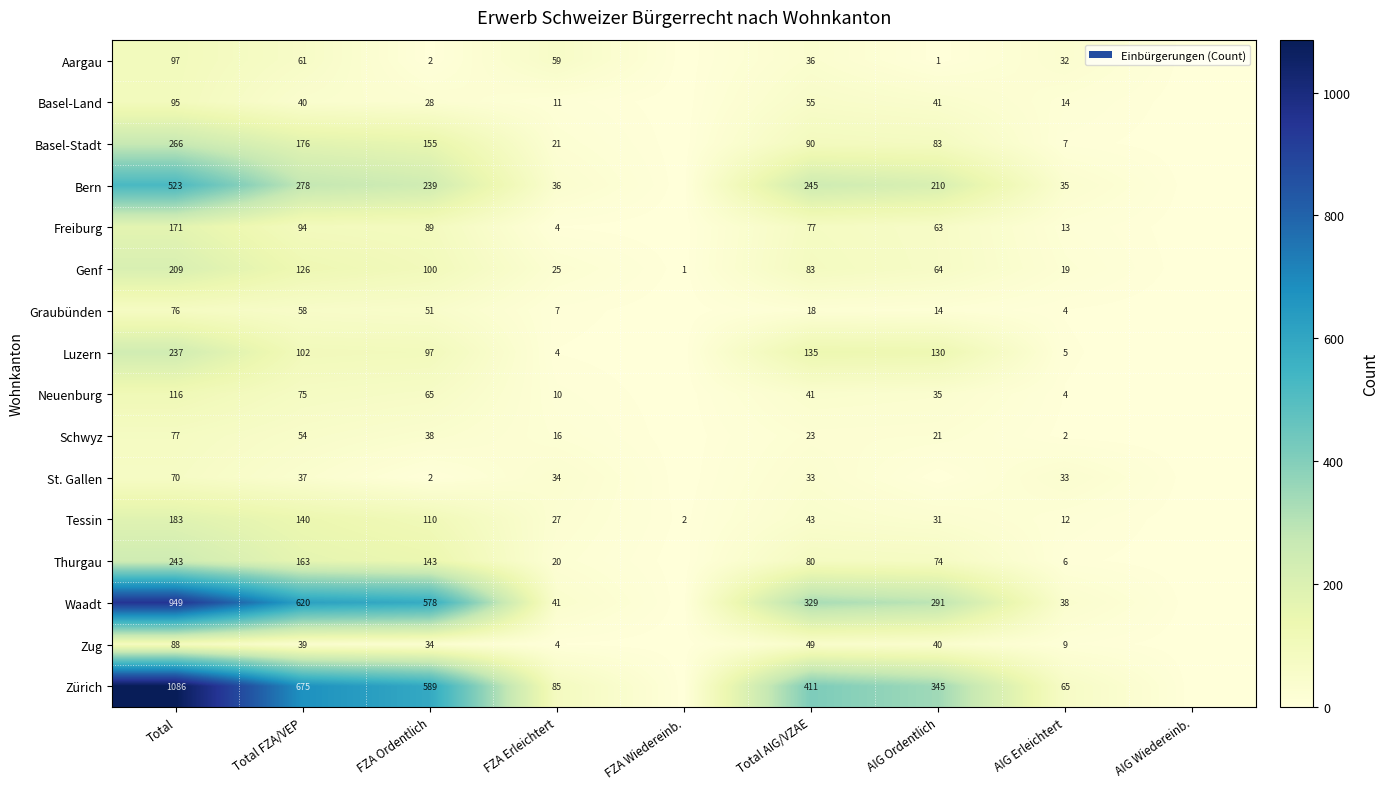

Is it true that Neuenburg equals 41 at Total AIG/VZAE?

True